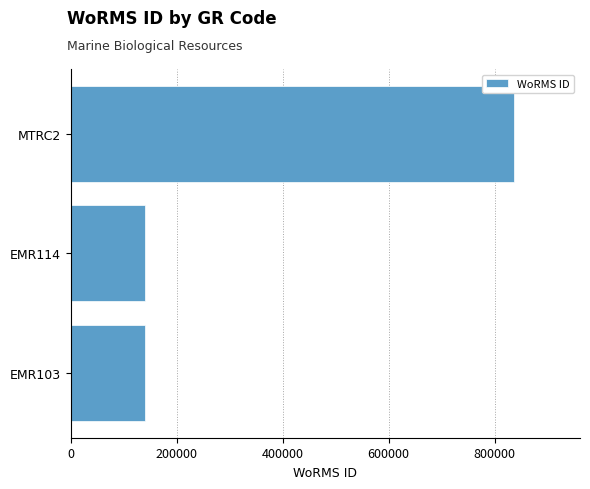

What is the sum of all values?

1117347